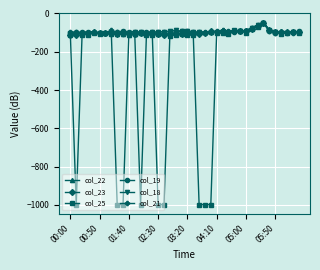

Which series has the largest range (max minus min)?

col_25